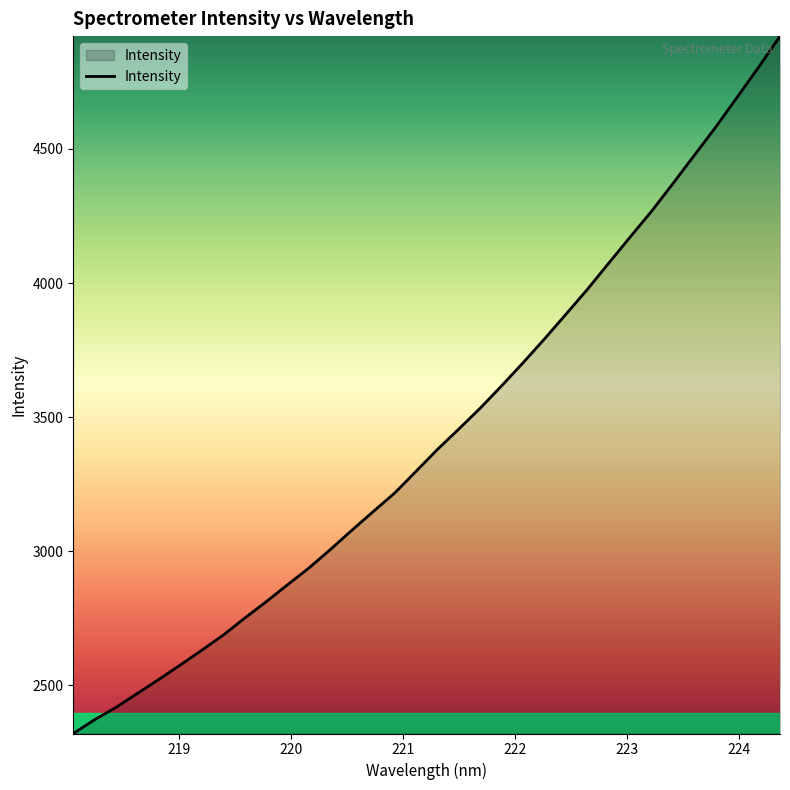

What is the difference between the maximum and minimum values?

2600.3